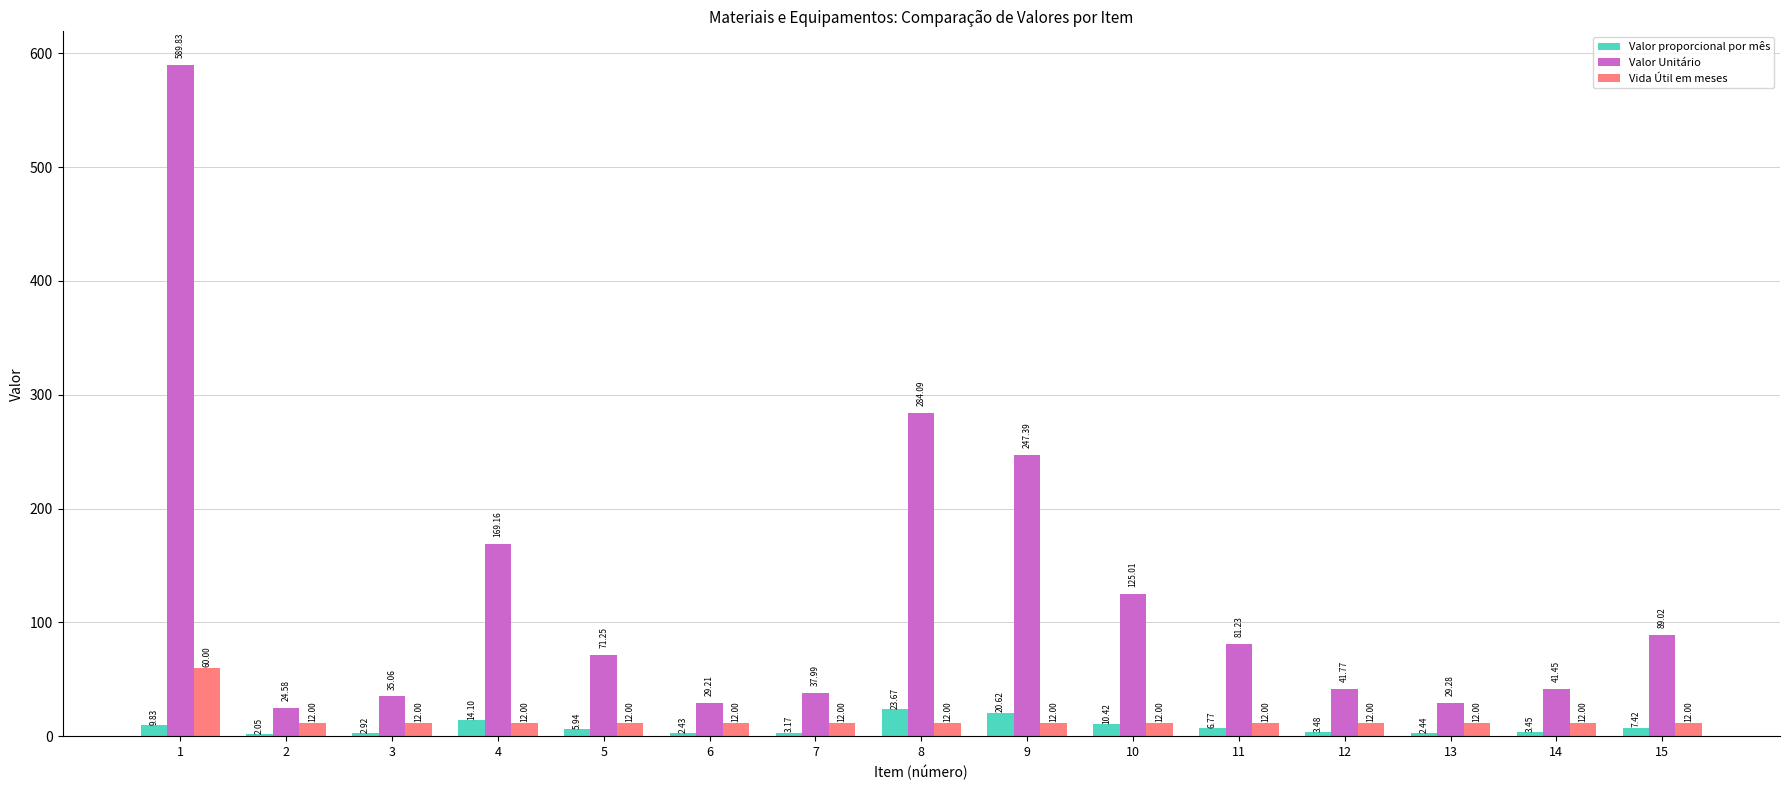

What is the sum of all Vida Útil em meses values?

228.0